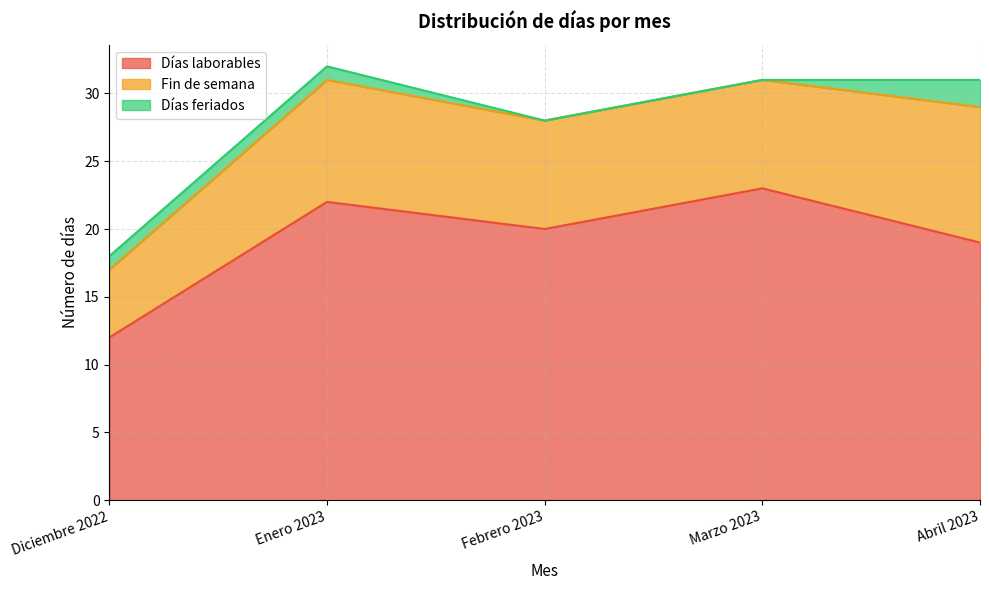

Which category has the lowest value across all series?

Febrero 2023